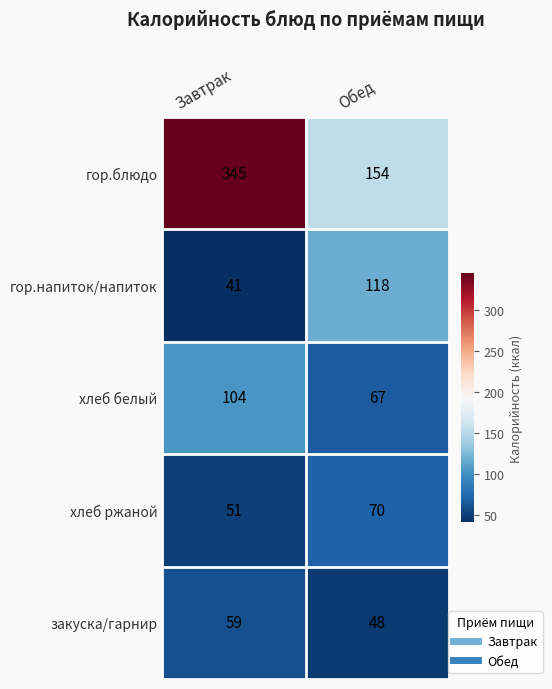

What is the minimum value shown in the chart?

41